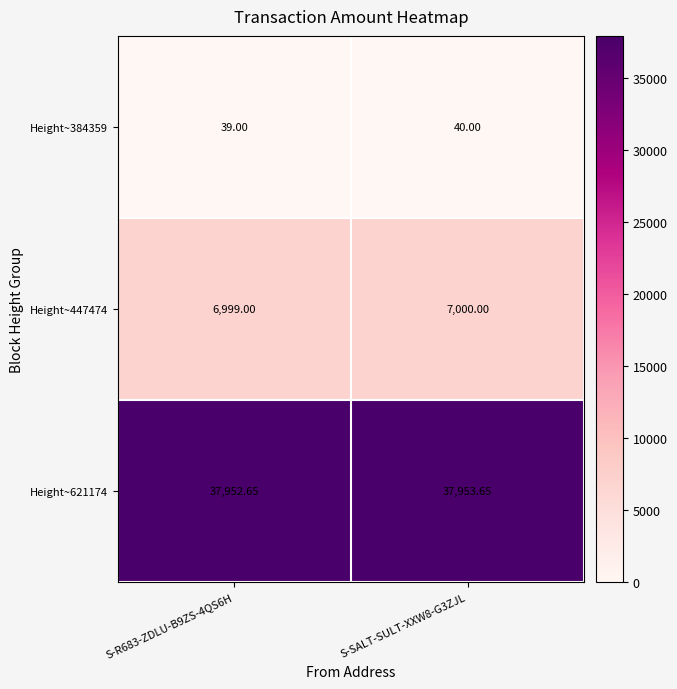

At which category does the chart reach its minimum across all series?

S-R683-ZDLU-B9ZS-4QS6H